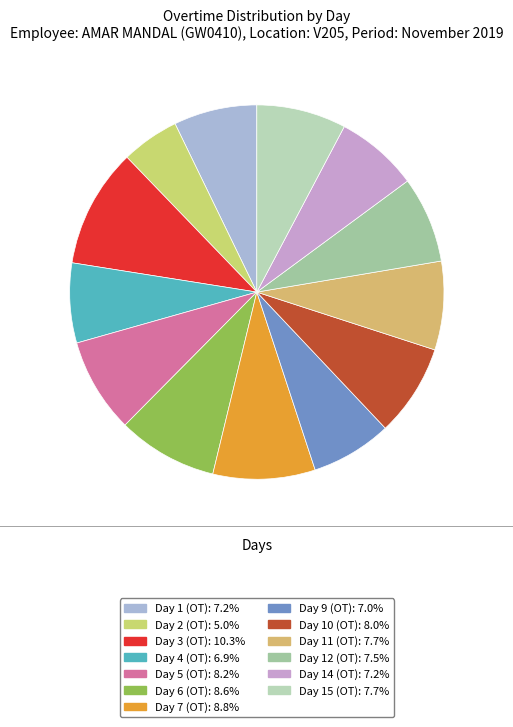

To the nearest percent, what is the average slice percentage?

8%